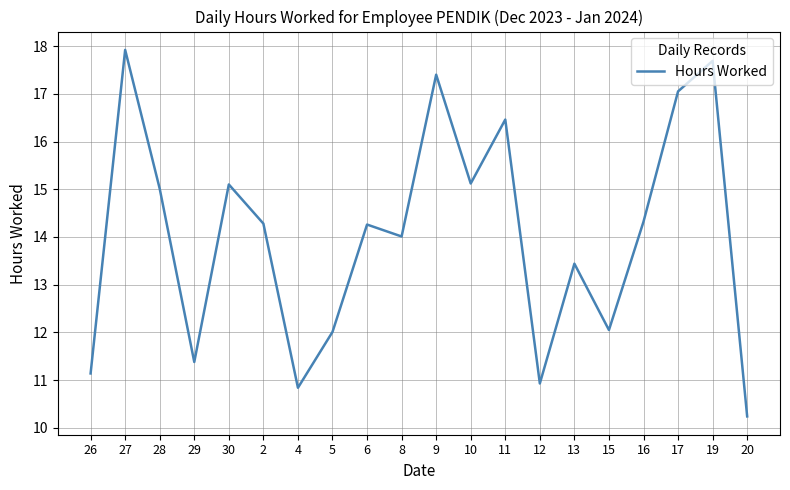

What is the change in value from 12 to 20?

-0.7